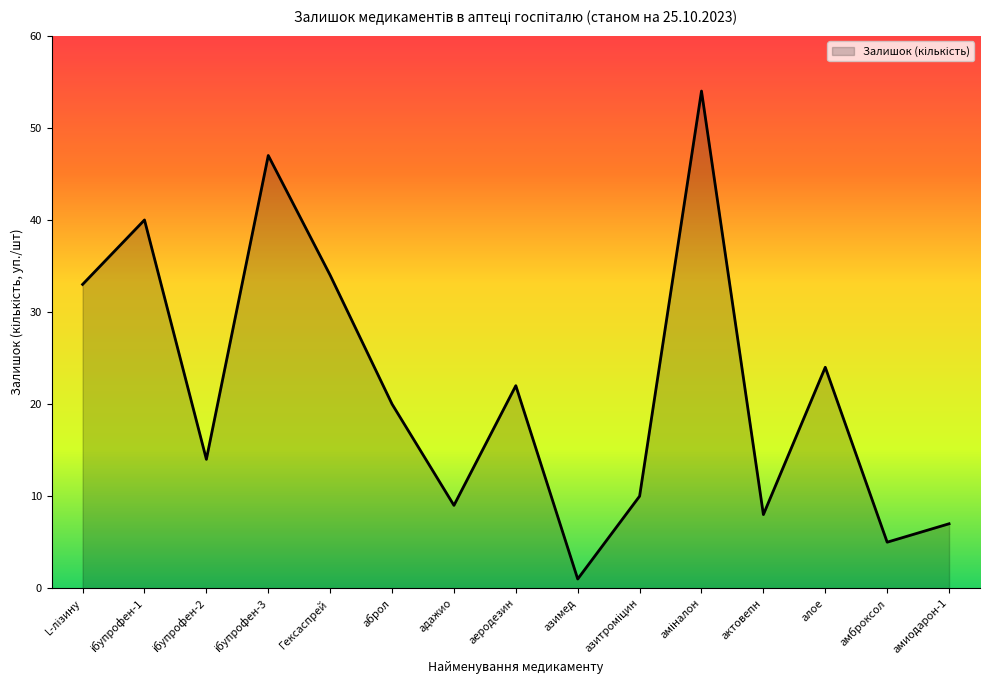

True or false: the data has more than 2 interior local peaks.

True